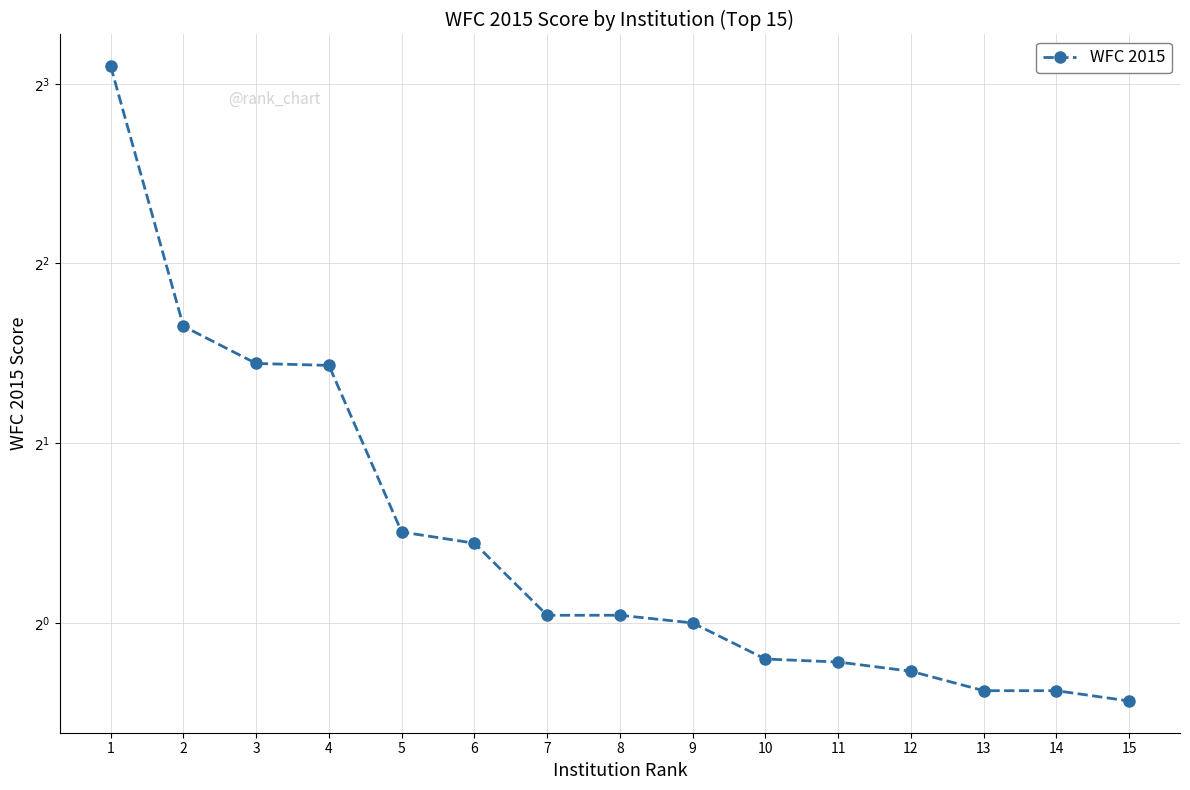

How many values are below 1?

6